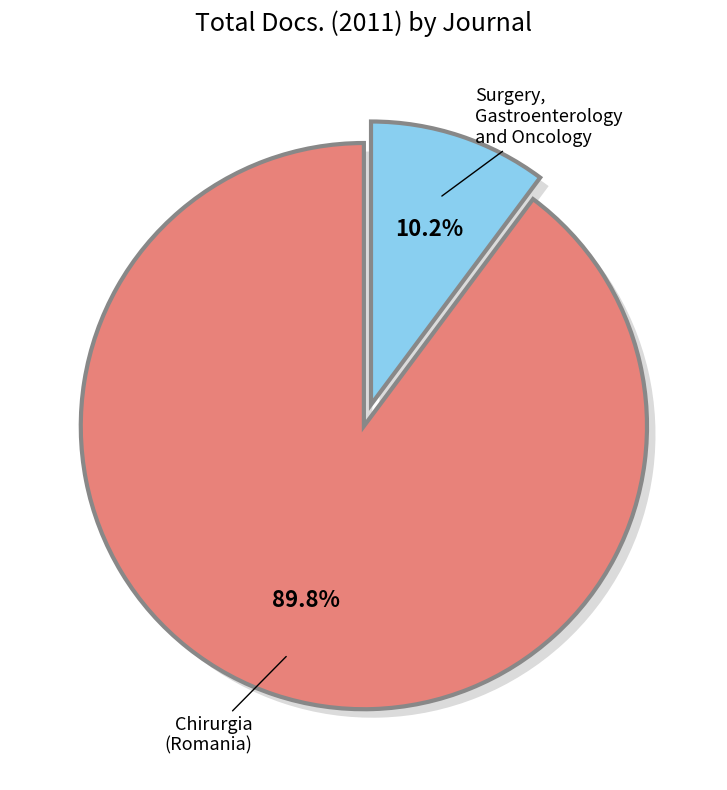

To the nearest percent, what percentage of the pie is Chirurgia (Romania)?

90%